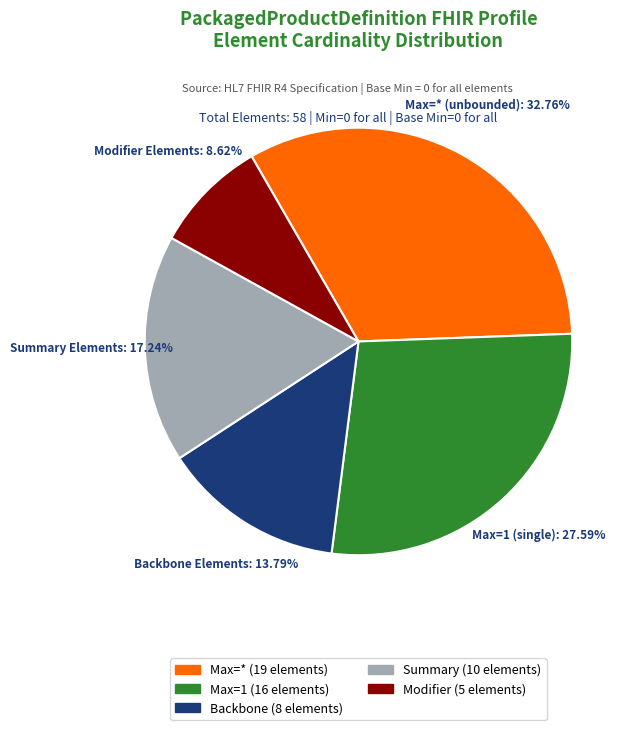

How many slices are in this pie chart?

5